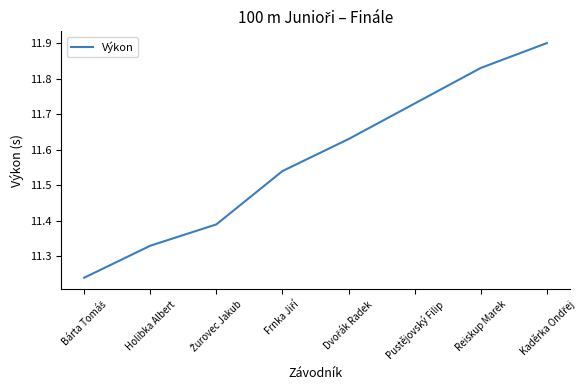

What is the greatest value displayed?

11.9